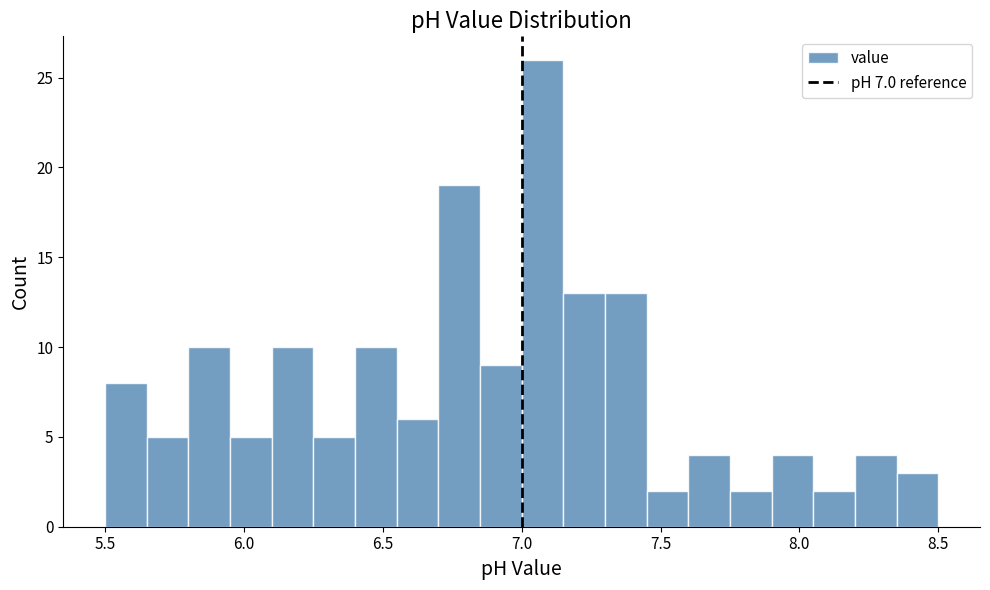

Around what value on the x-axis is the tallest bar? Give the approximate position of its centre, as read against the axis.

7.10